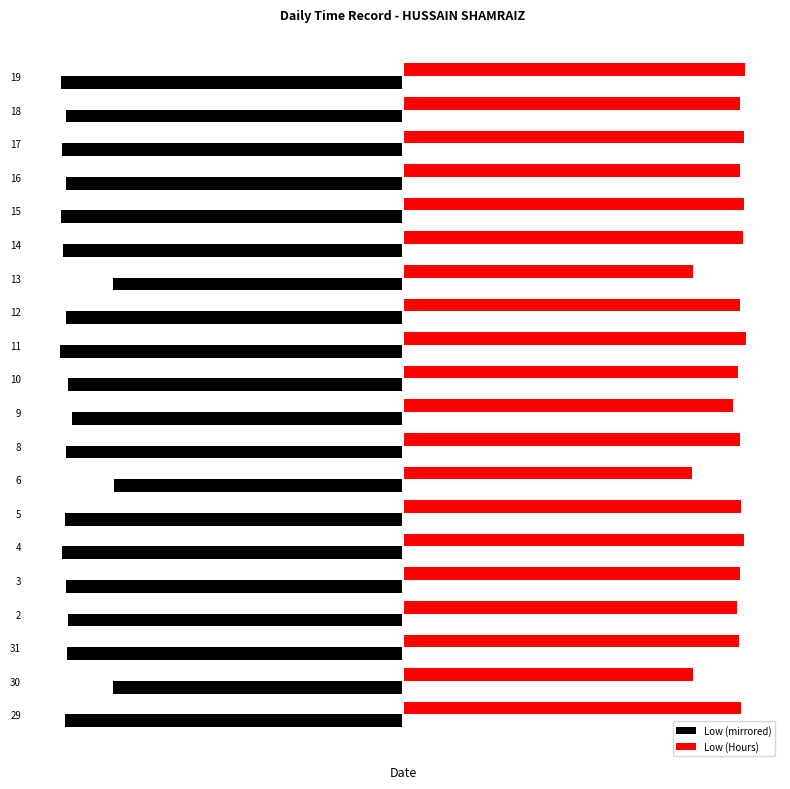

Which category has the highest value across all series?

11